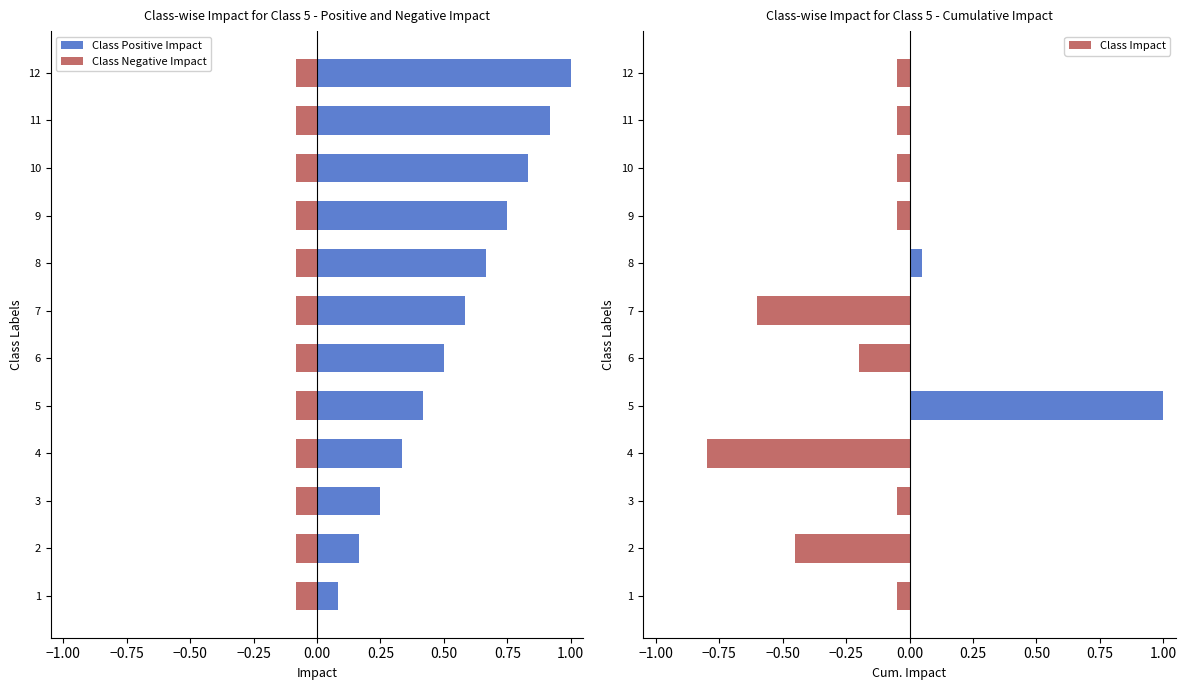

What is the lowest value of the Class Impact series?

-0.8